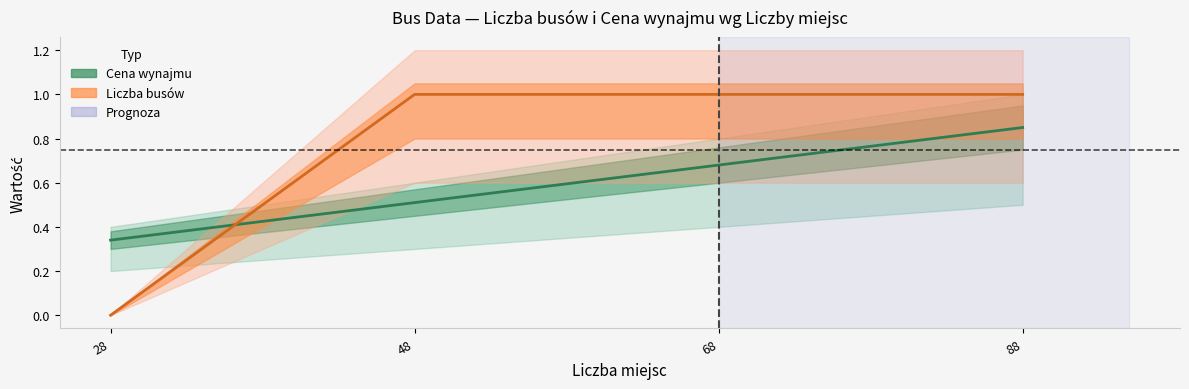

Is it true that Liczba busów (linia) equals 1.0 at 68?

True